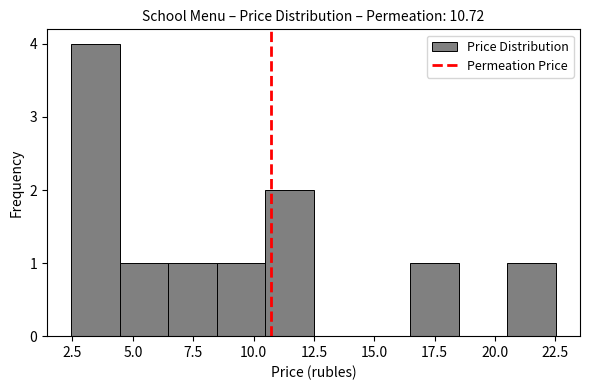

Reading left to right, transcribe this chart: for each bar, give the range it covers on the x-axis and its height. Neither the bar edges nor the heights are printed on the chart, so give them approximately, as read against the axes.

2.5 to 4.5: 4
4.5 to 6.5: 1
6.5 to 8.5: 1
8.5 to 10.5: 1
10.5 to 12.5: 2
12.5 to 14.5: 0
14.5 to 16.5: 0
16.5 to 18.5: 1
18.5 to 20.5: 0
20.5 to 22.5: 1